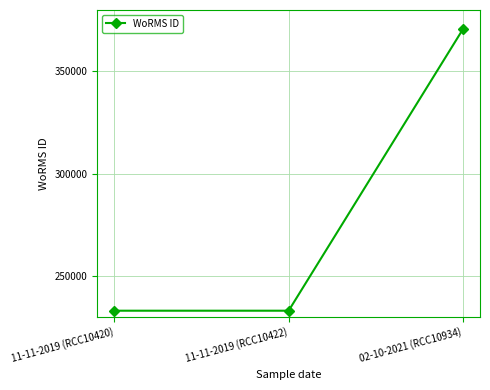

Is this an area chart (filled region under the line)?

No